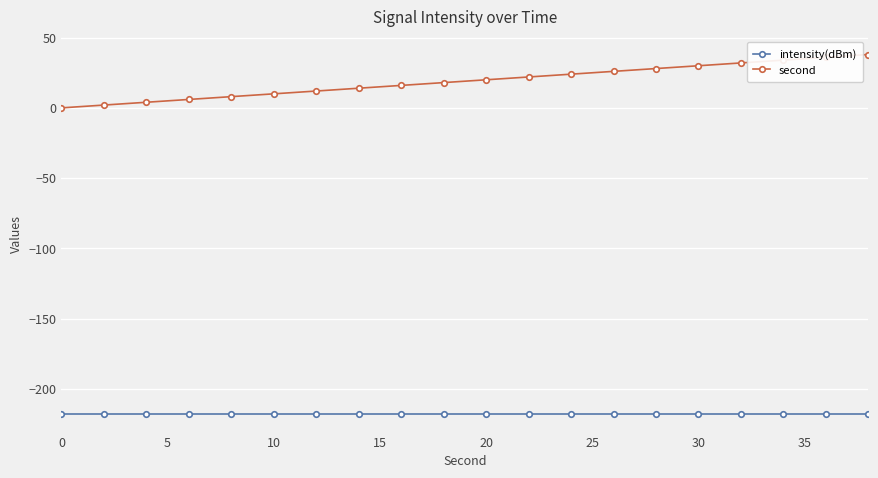

Which series has the largest total across all categories?

second